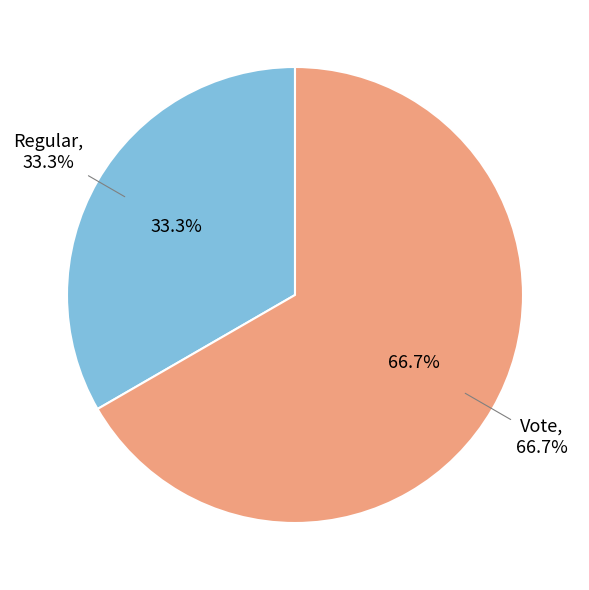

Which slice is the smallest?

Regular